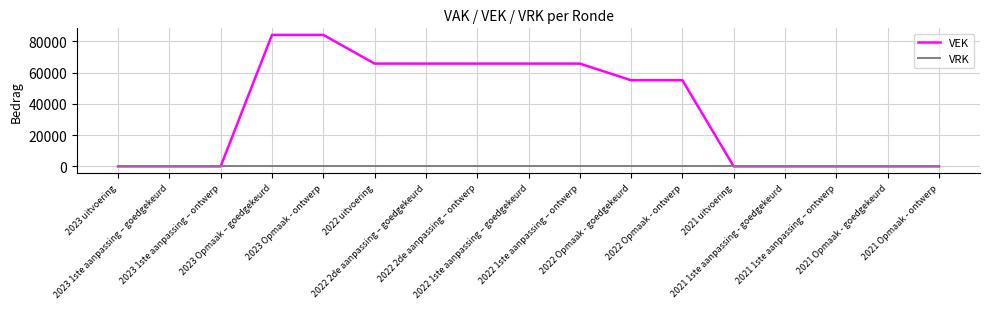

Which series has the widest spread of values?

VEK